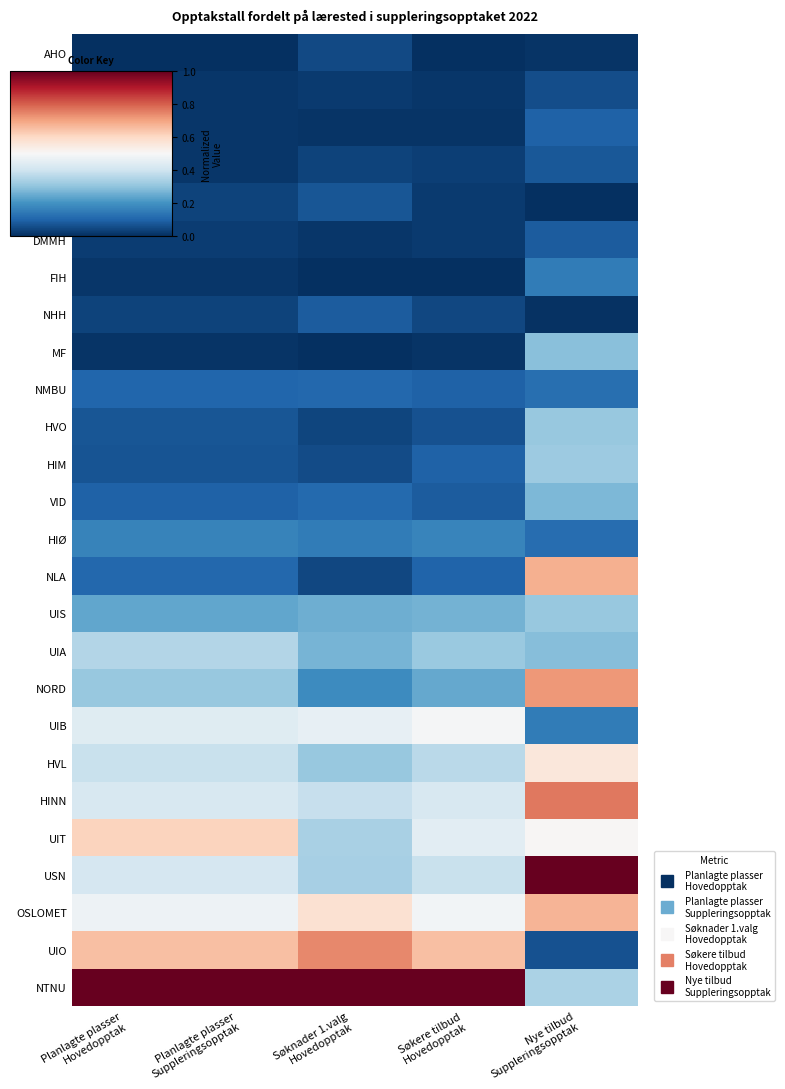

What is the spread (max minus min) of values at Søknader 1.valg
Hovedopptak?

1.0